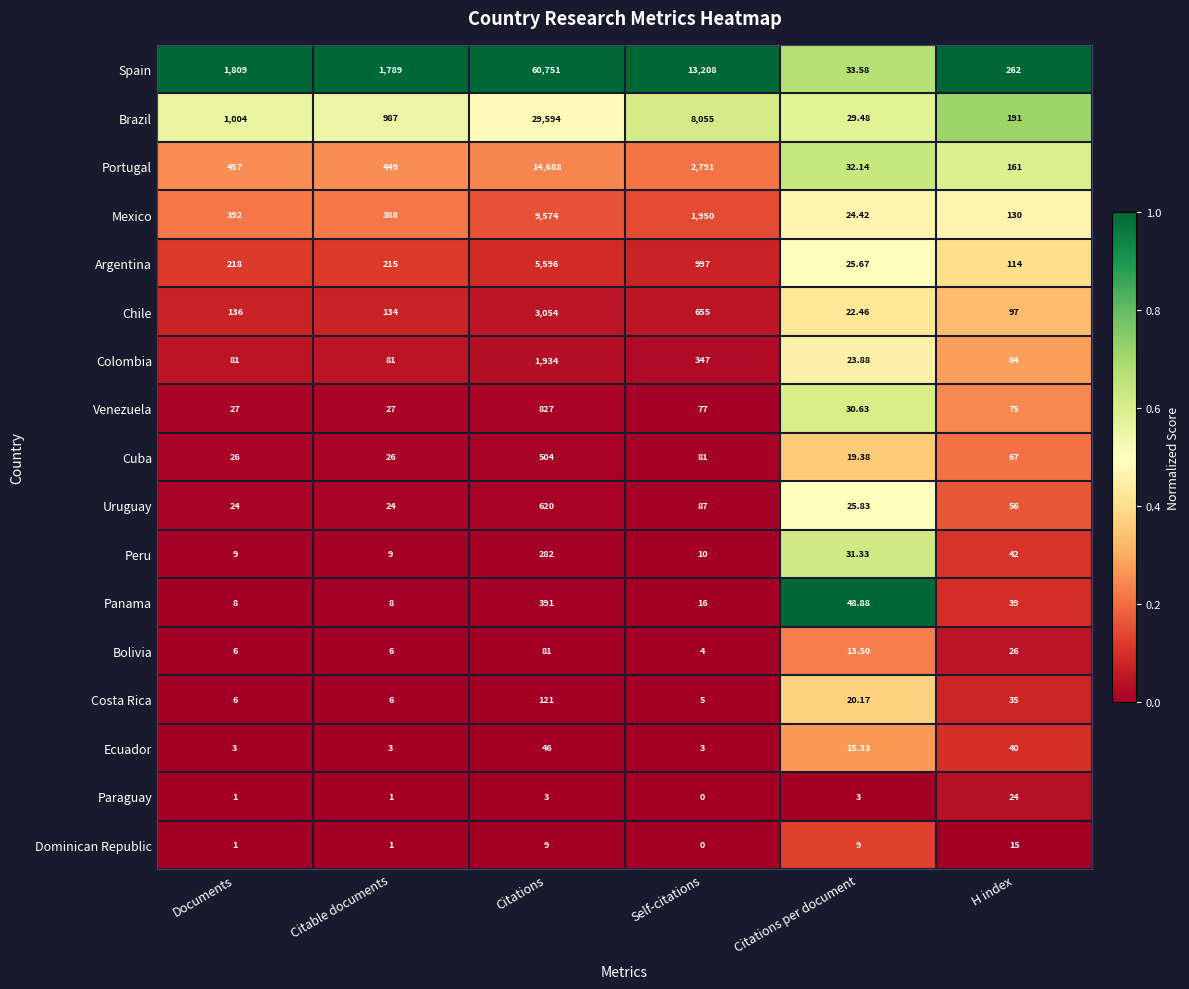

Which series changed the most between Documents and Citable documents?

Spain